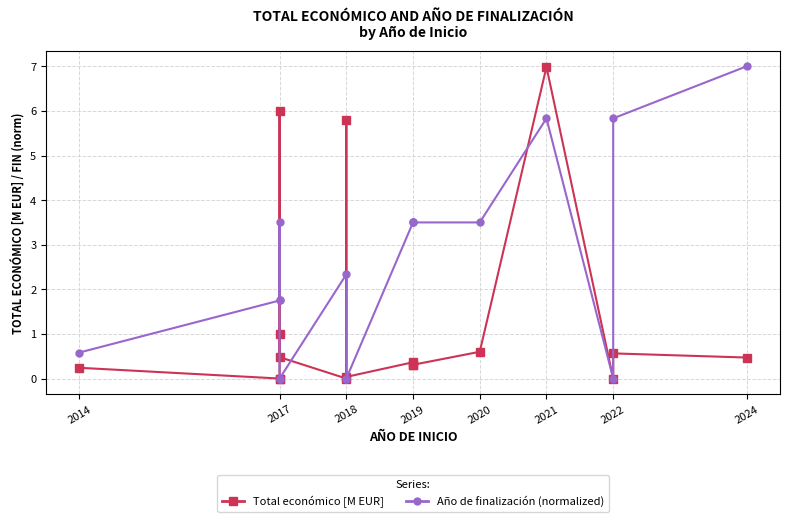

List the series in order of their peak value, lowest first.

Total económico [M EUR], Año de finalización (normalized)